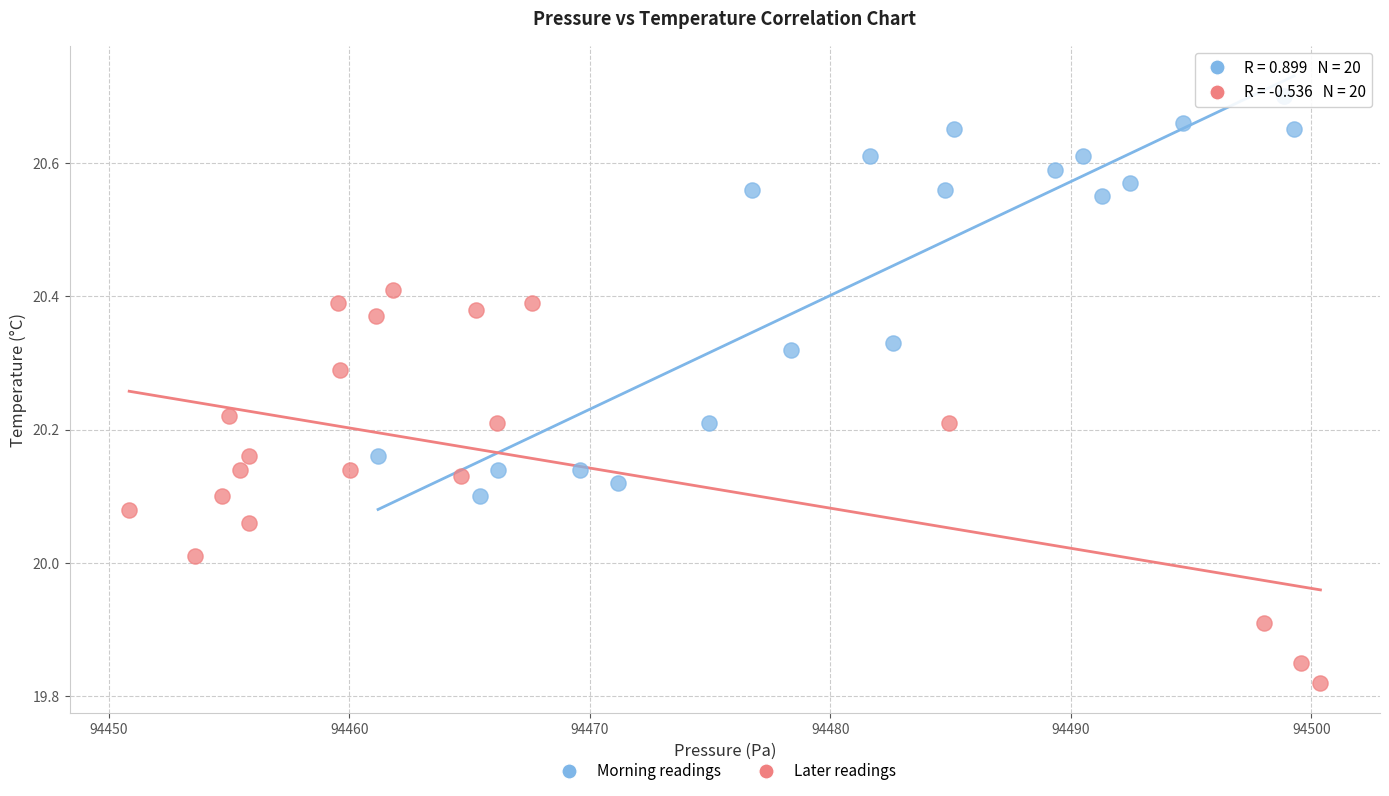

Which series has the largest Y range (max minus min)?

Morning readings